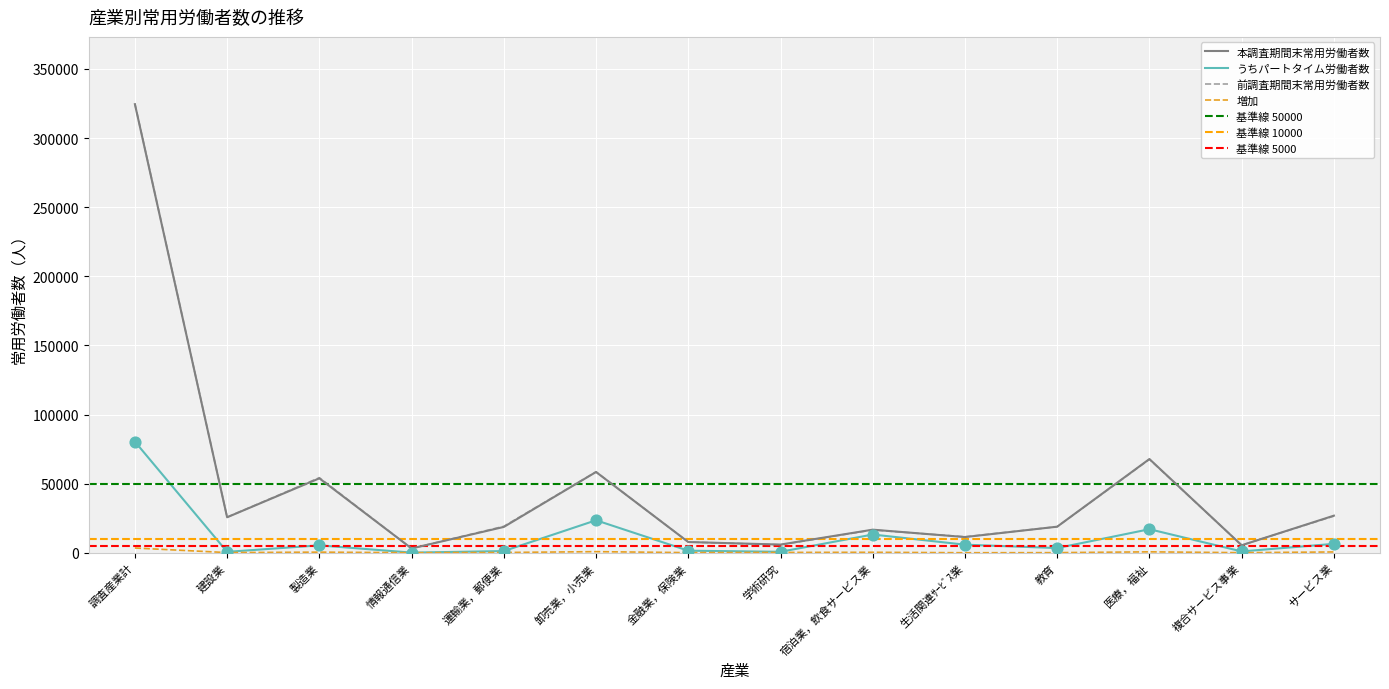

Which series contains the lowest Y value?

増加